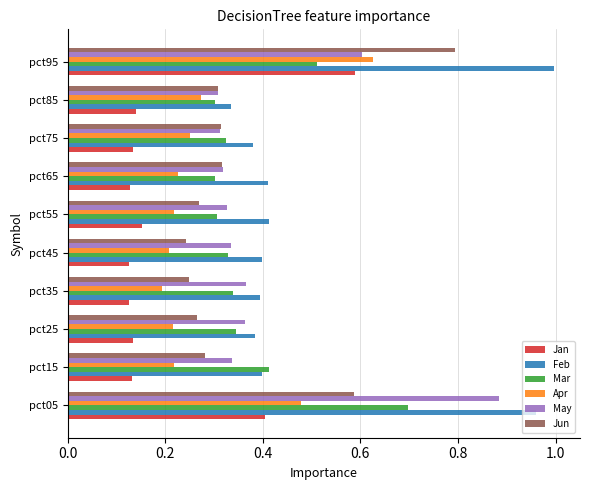

Is the value of Mar at pct65 greater than the value of Jun at pct35?

Yes